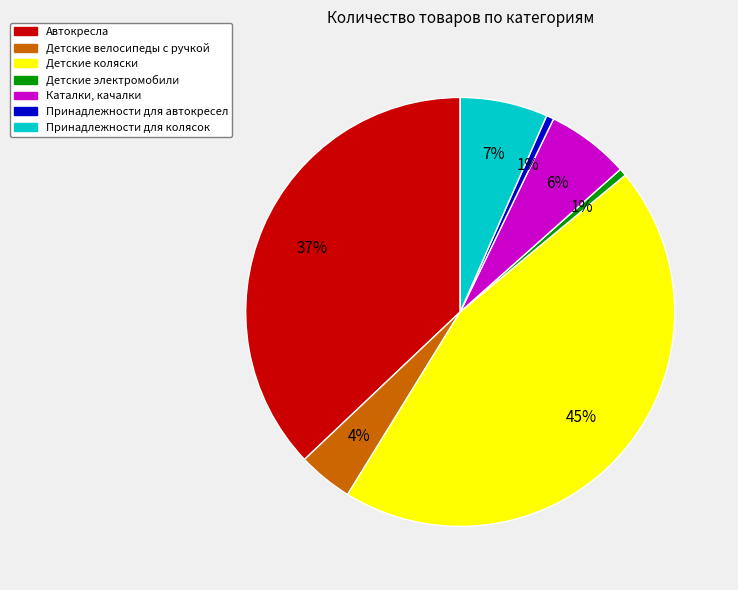

Is there a majority slice in this chart?

No